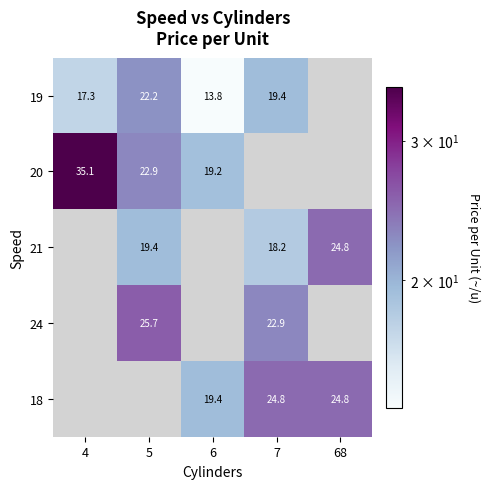

True or false: 19 has a value of 6.5 at 7.

False